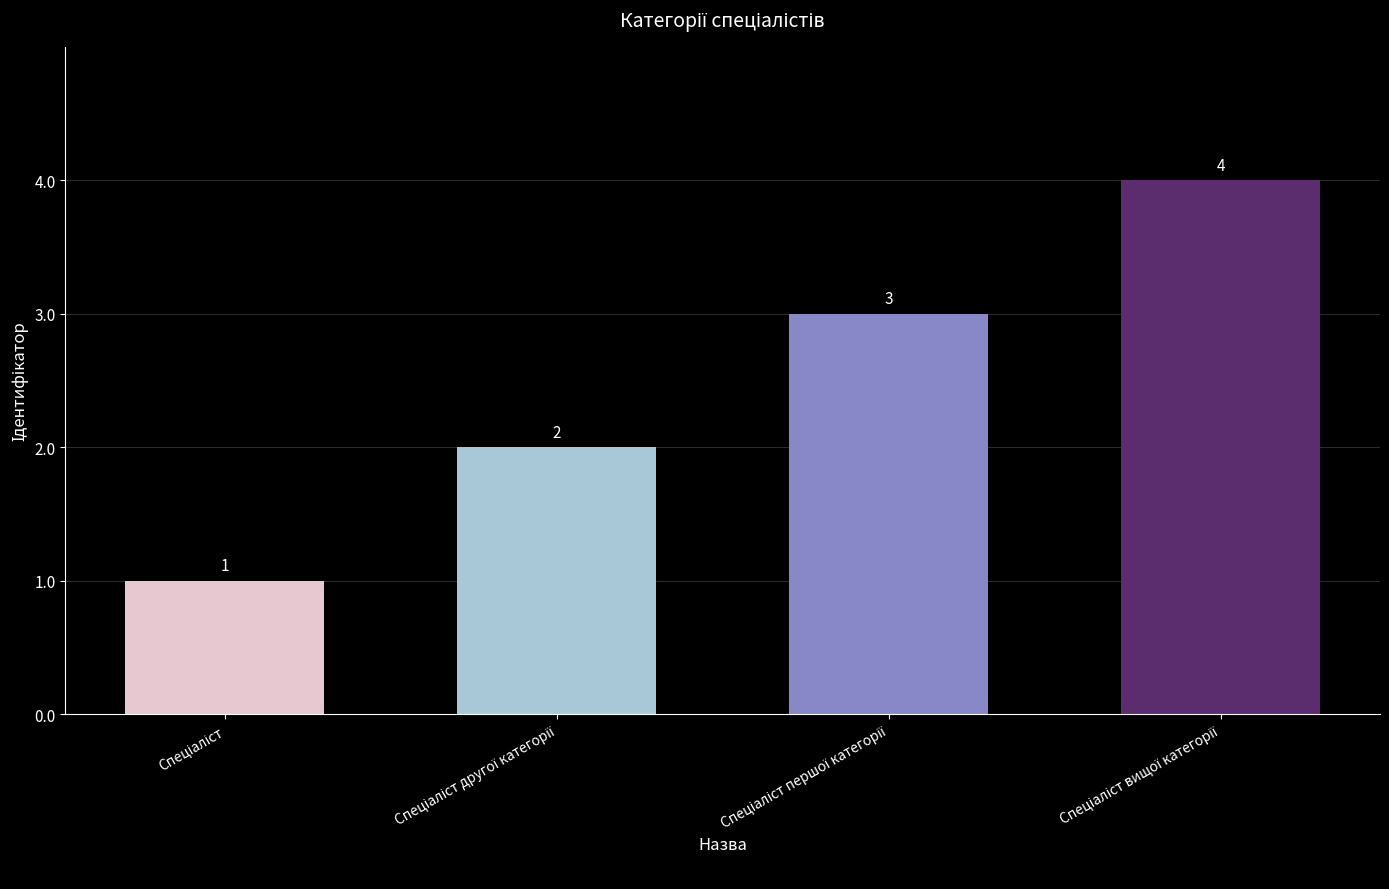

What is the difference between the maximum and minimum values?

3